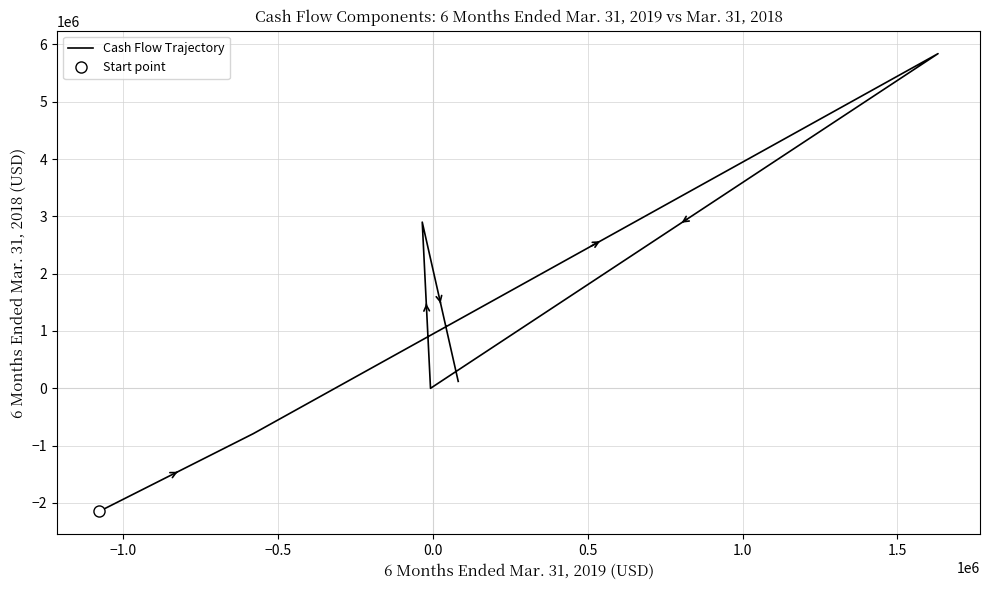

How many data points does each series have?

6